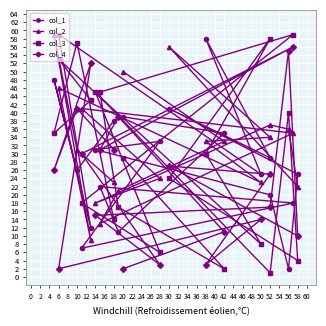

True or false: col_2 and col_4 intersect in this chart.

True